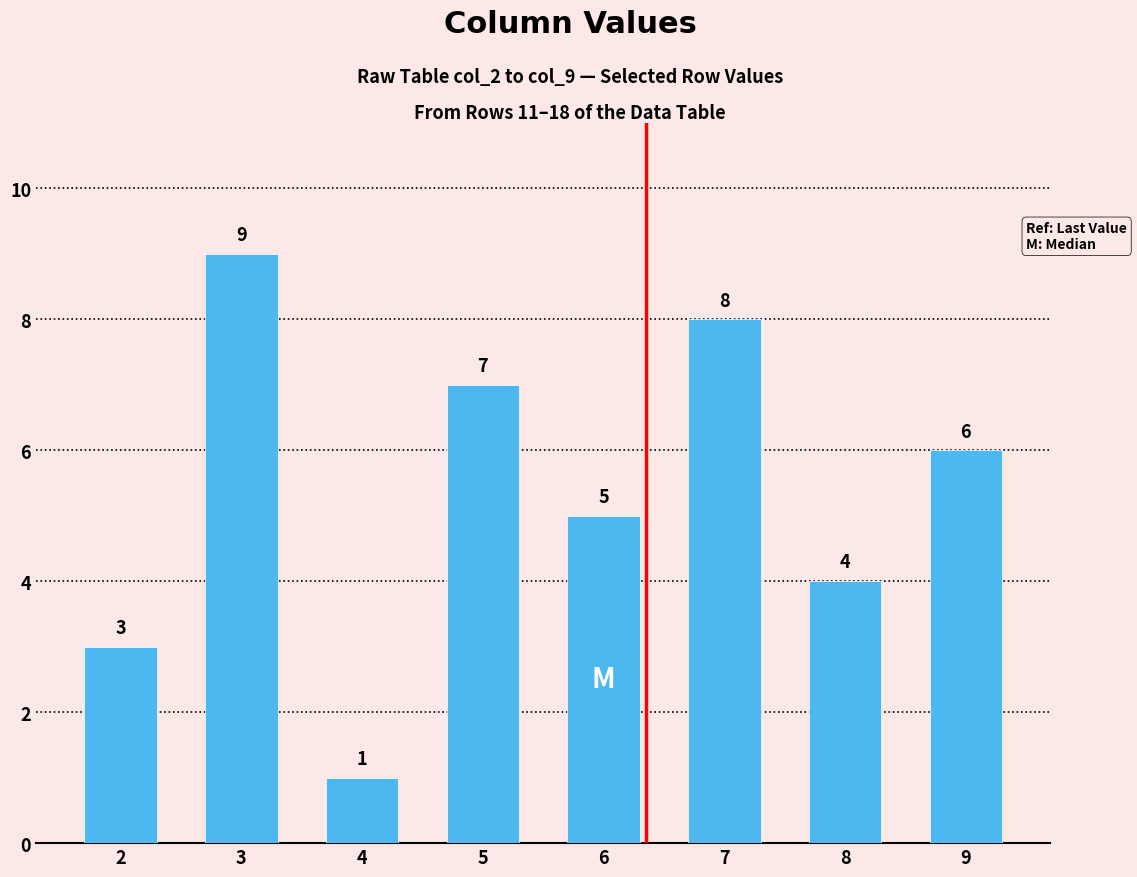

True or false: the data shows 5 at 6.

True